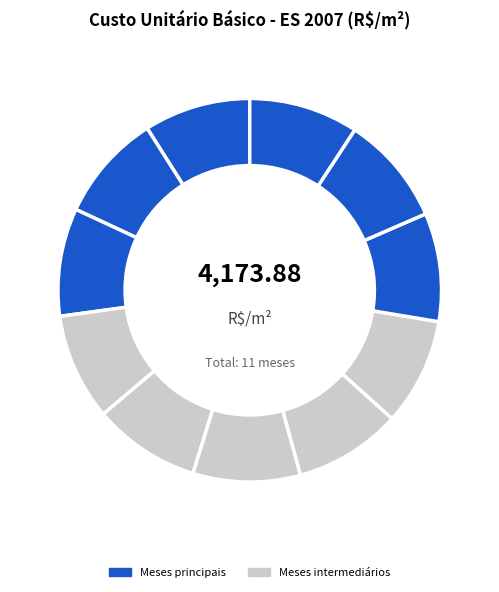

Is there a majority slice in this chart?

No